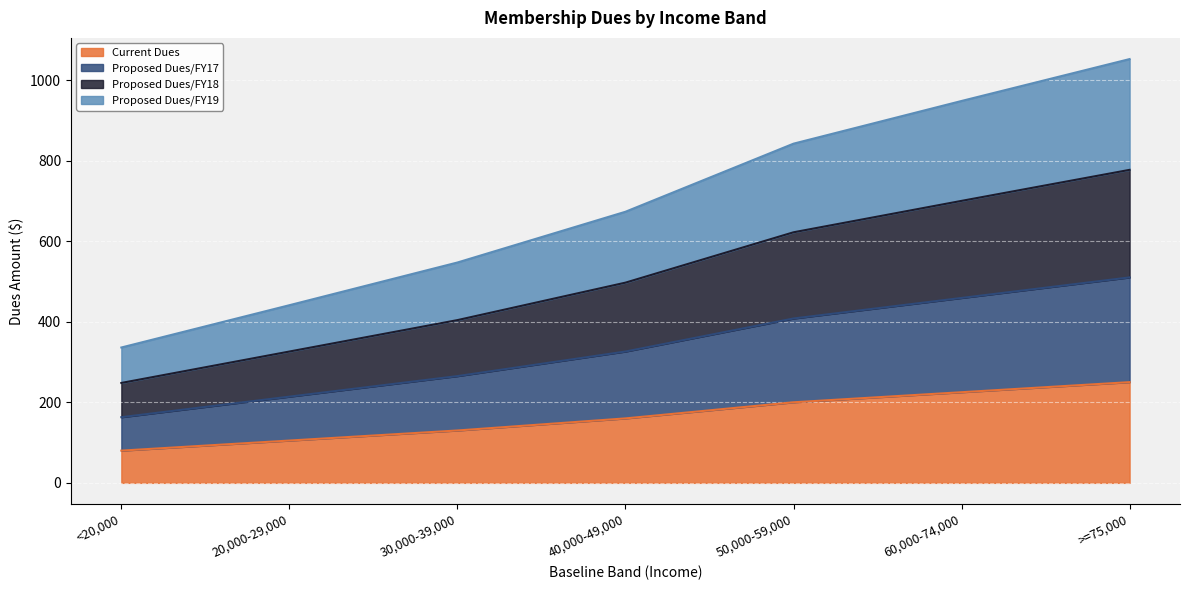

What is the value of the Proposed Dues/FY17 point at the 5th from the left?

408